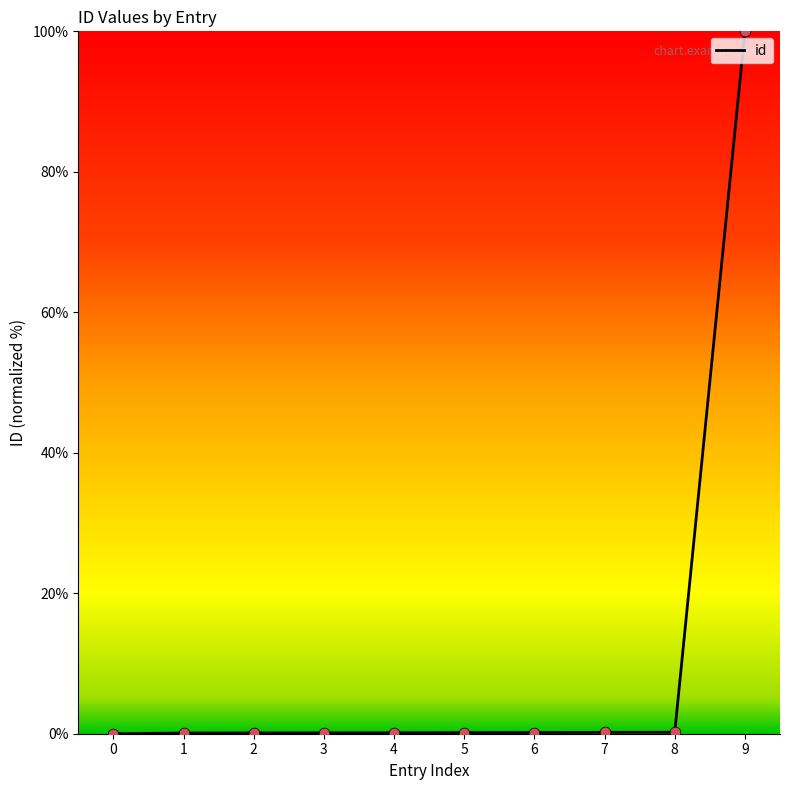

The chart shows a value of 0.0 at 0. True or false?

True